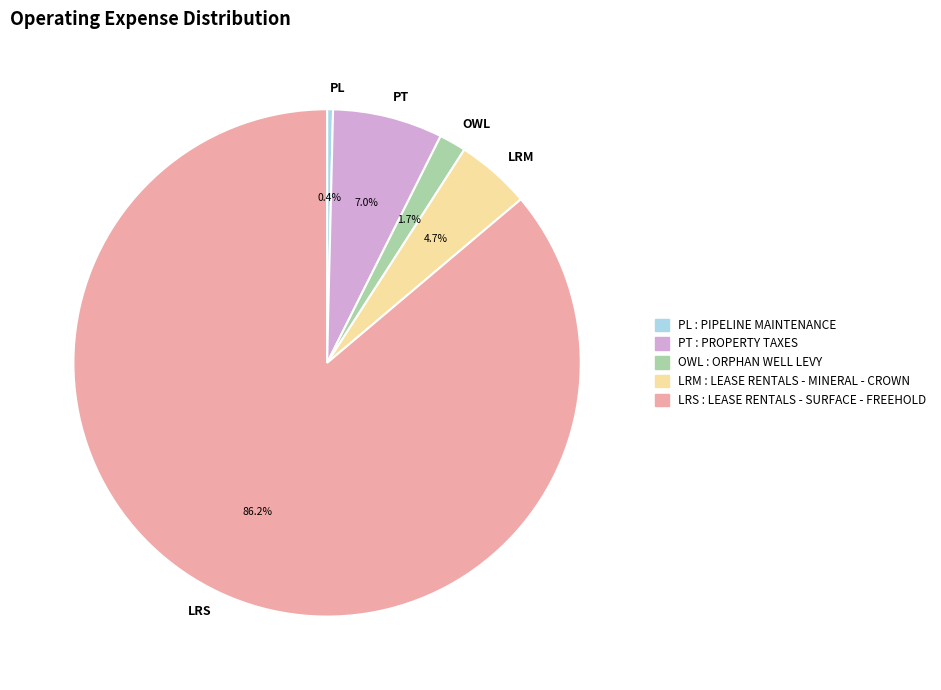

How much of the chart is everything except PL?

99.6%